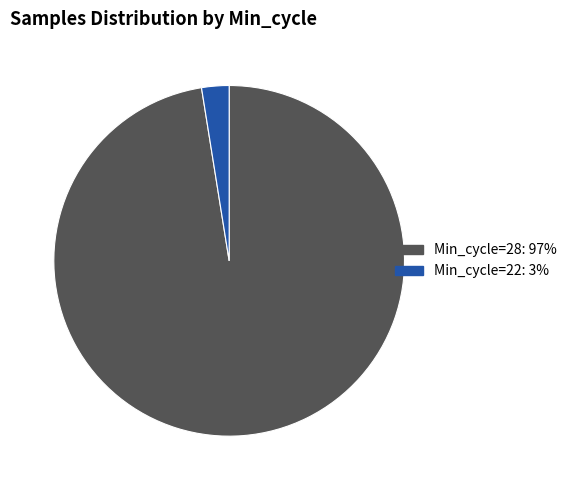

Is there any slice that represents more than half of the pie?

Yes